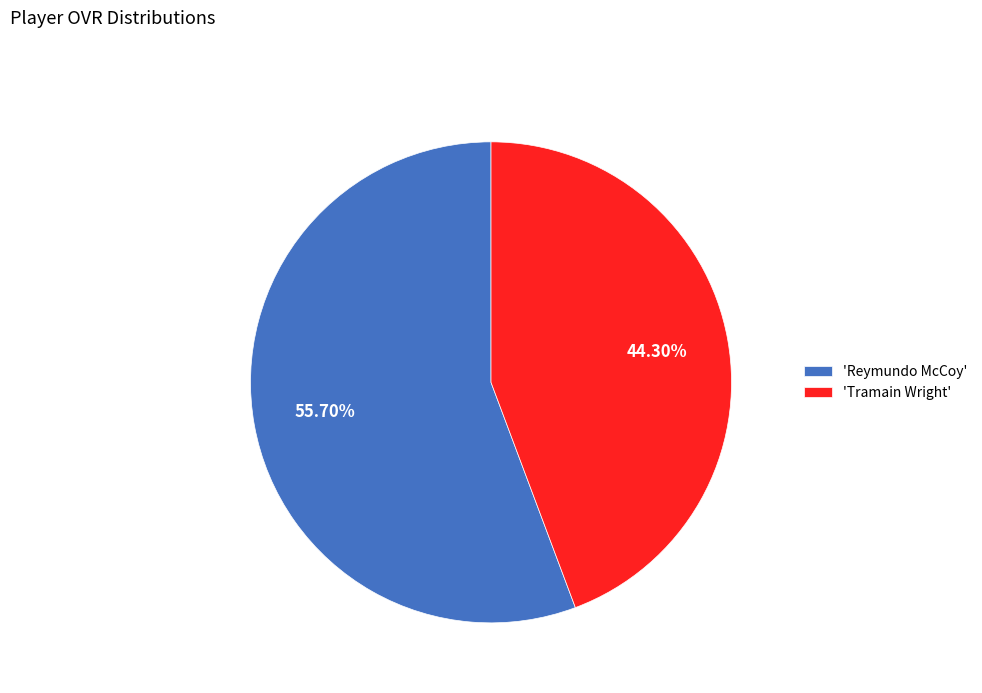

To the nearest percent, what is the difference between the largest and smallest slice percentages?

11%